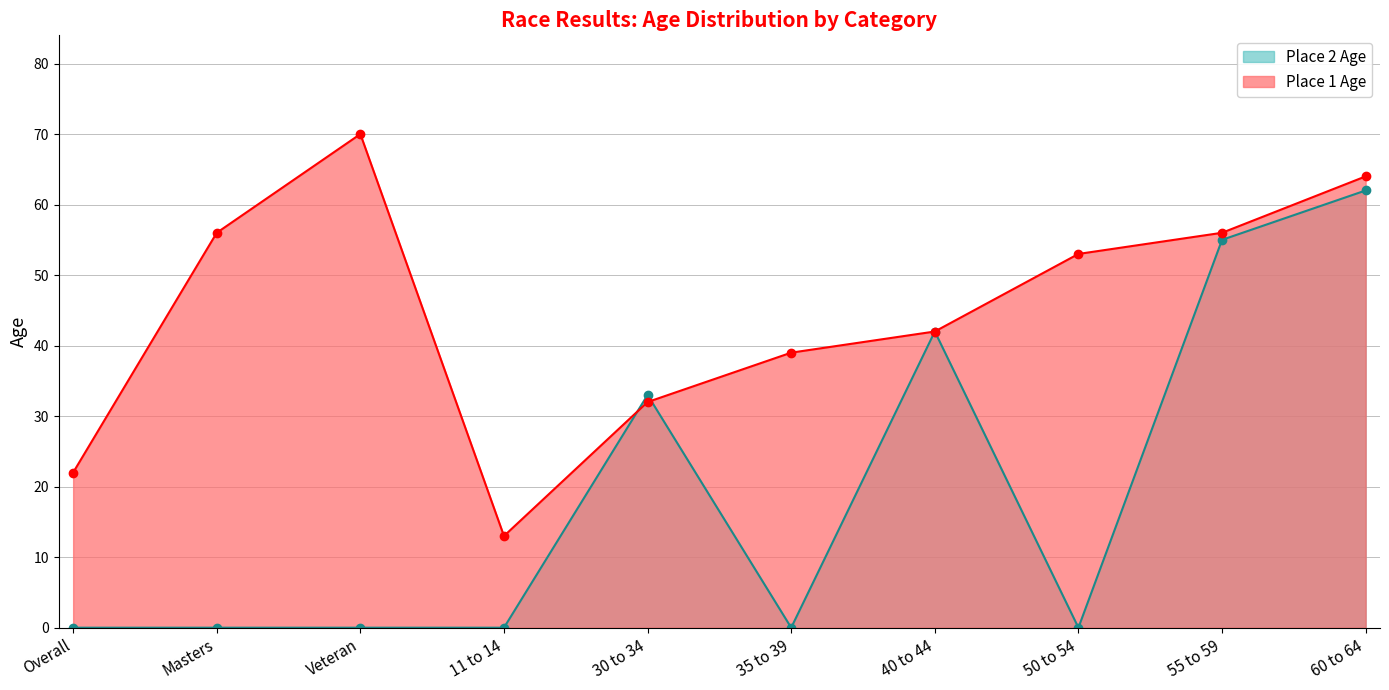

What is the value of the Place 1 Age point at the 7th from the left?

42